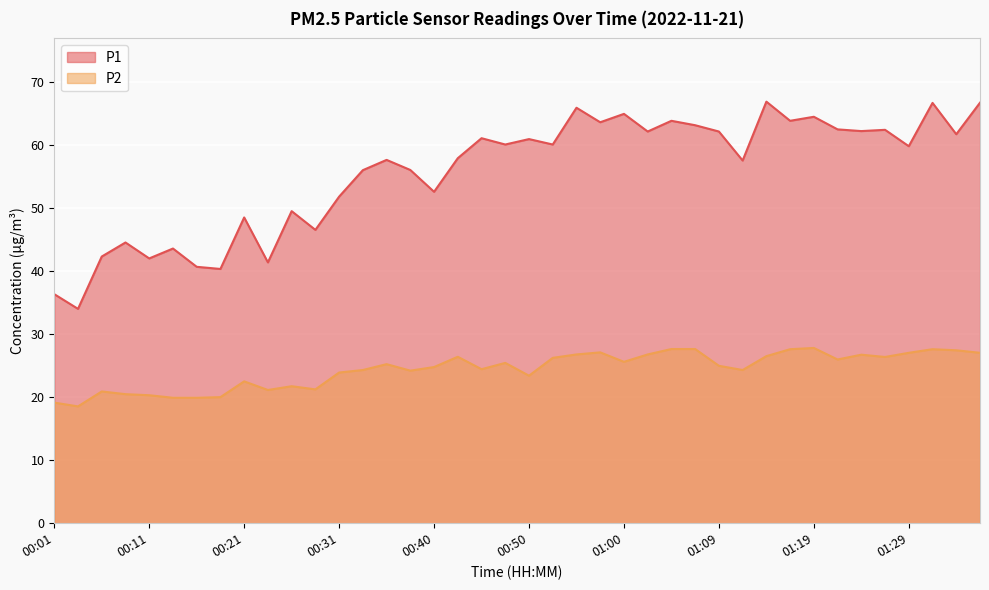

True or false: P2 and P1 cross at least once.

False